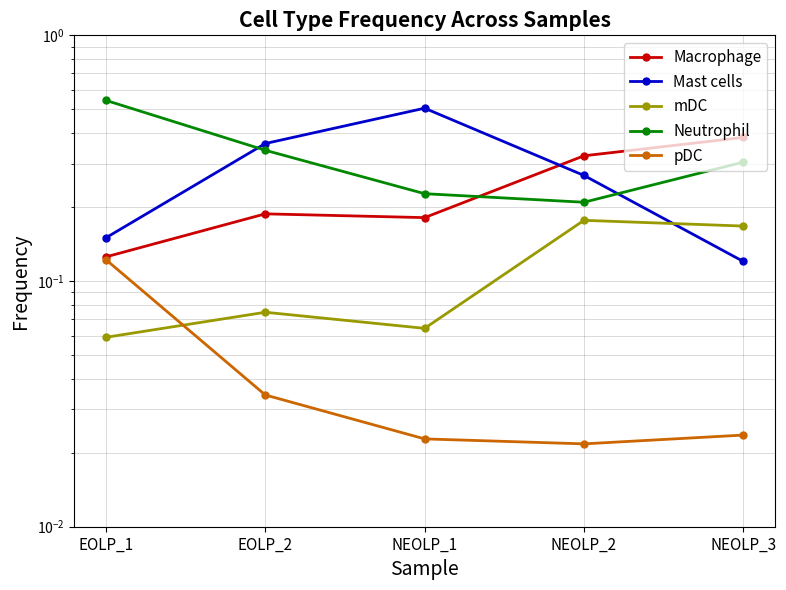

True or false: pDC and Neutrophil cross at least once.

False